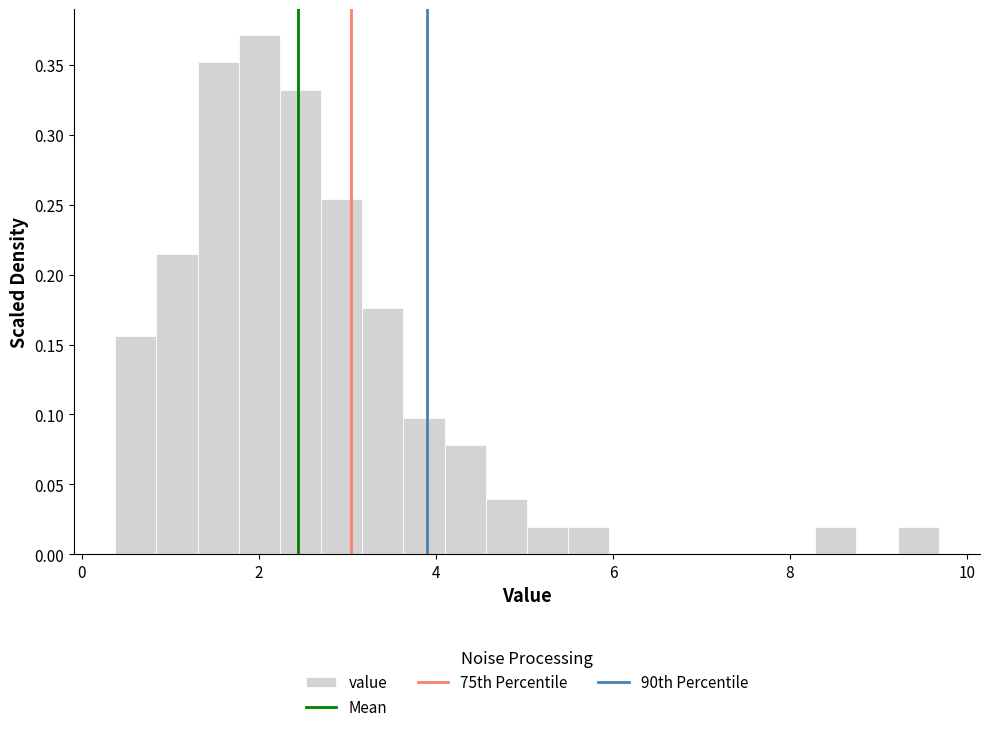

Read against the x-axis, roughly where is the centre of the tallest bar?

2.0